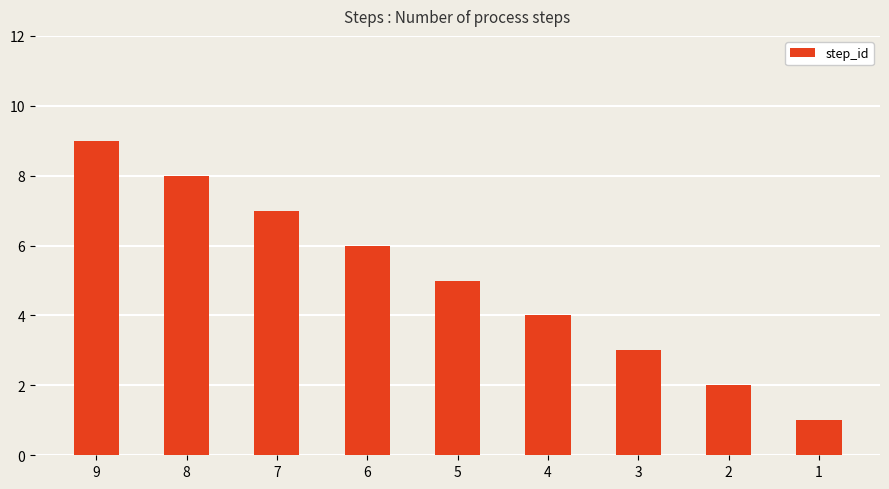

Reading right to left, transcribe all the data shown in this chart.

1=1	2=2	3=3	4=4	5=5	6=6	7=7	8=8	9=9